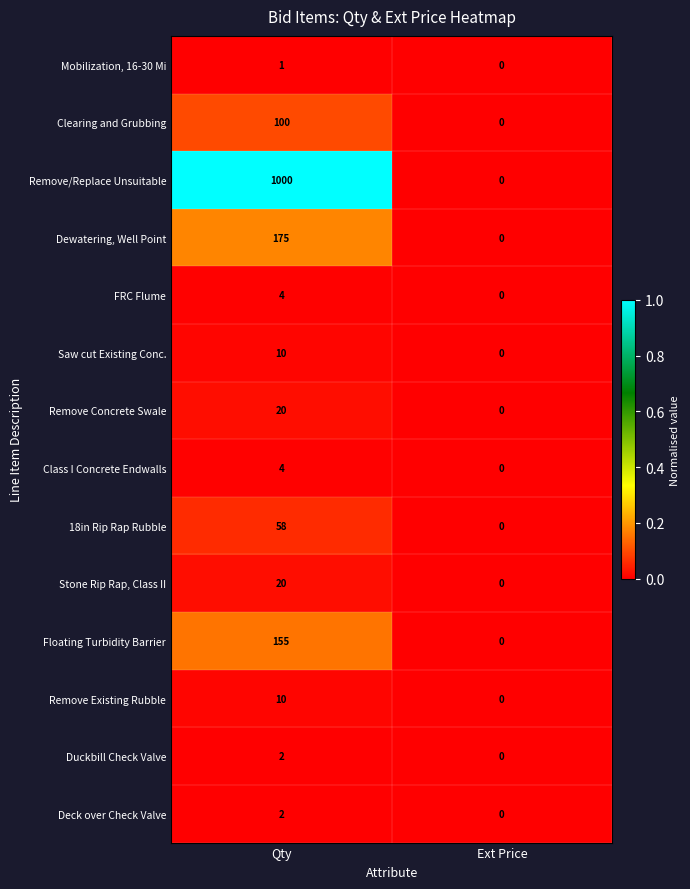

Between Qty and Ext Price, which series saw the biggest shift?

Remove/Replace Unsuitable